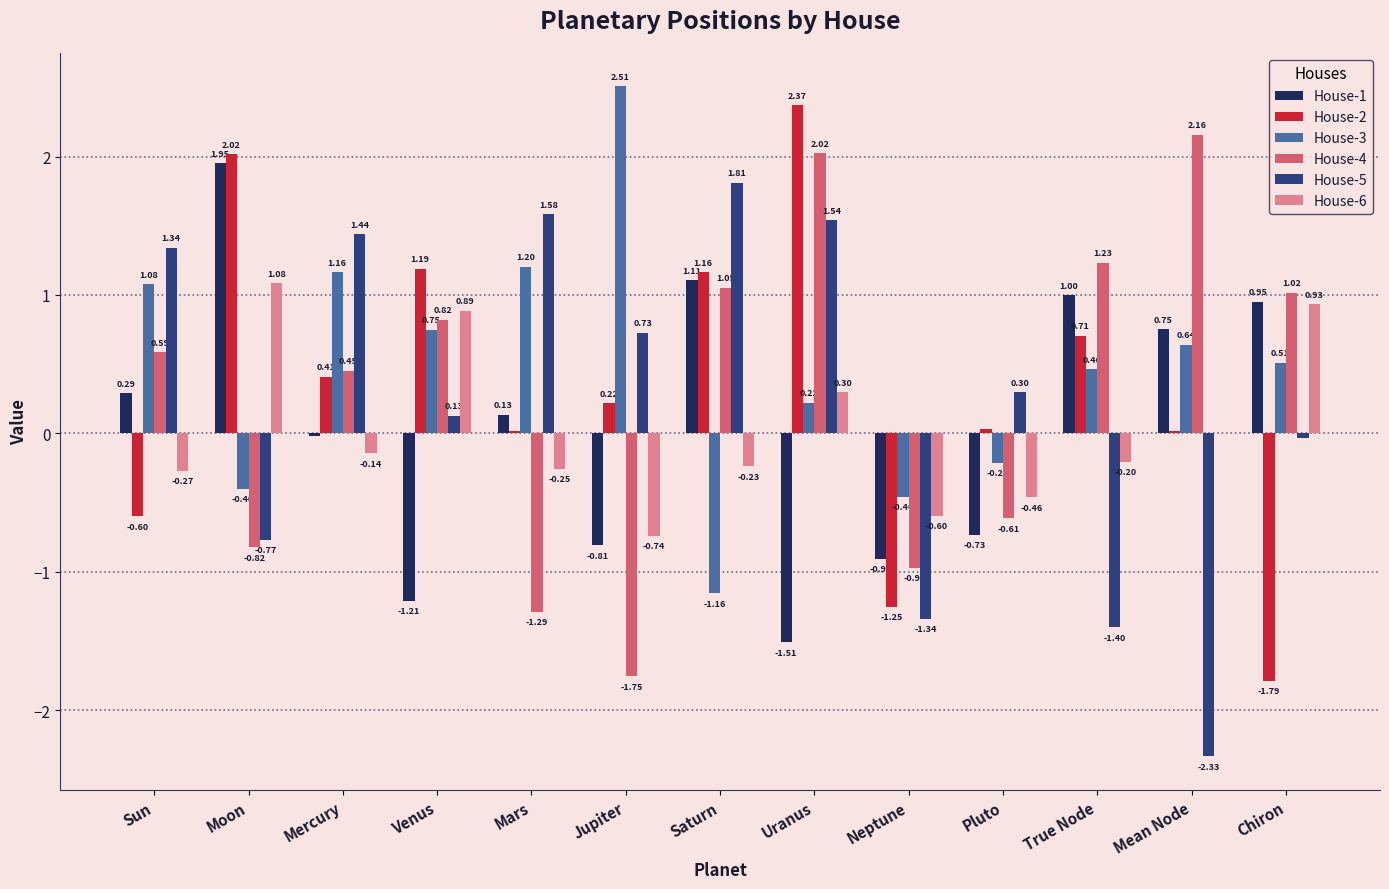

How many groups of bars are there?

13